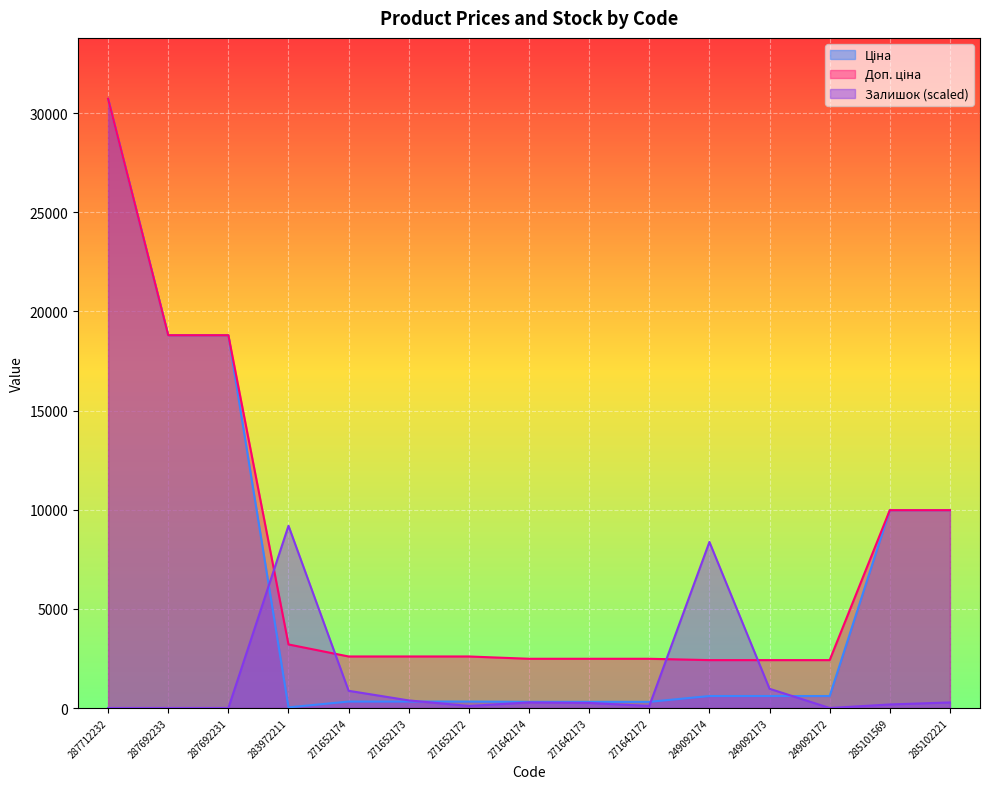

Which series has the largest range (max minus min)?

Ціна